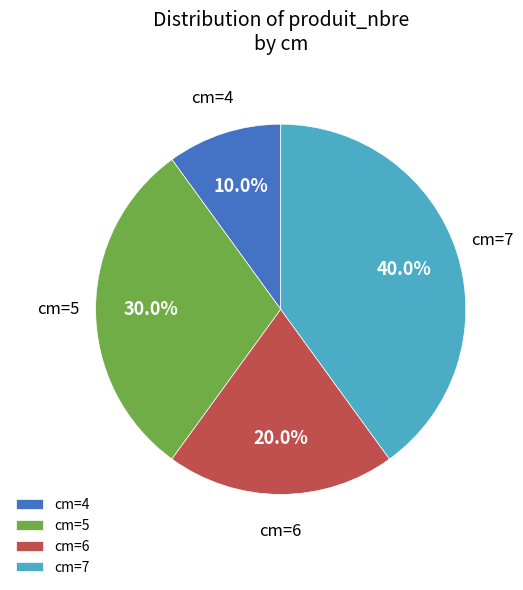

What is the total percentage of cm=7 and cm=4?

50.0%